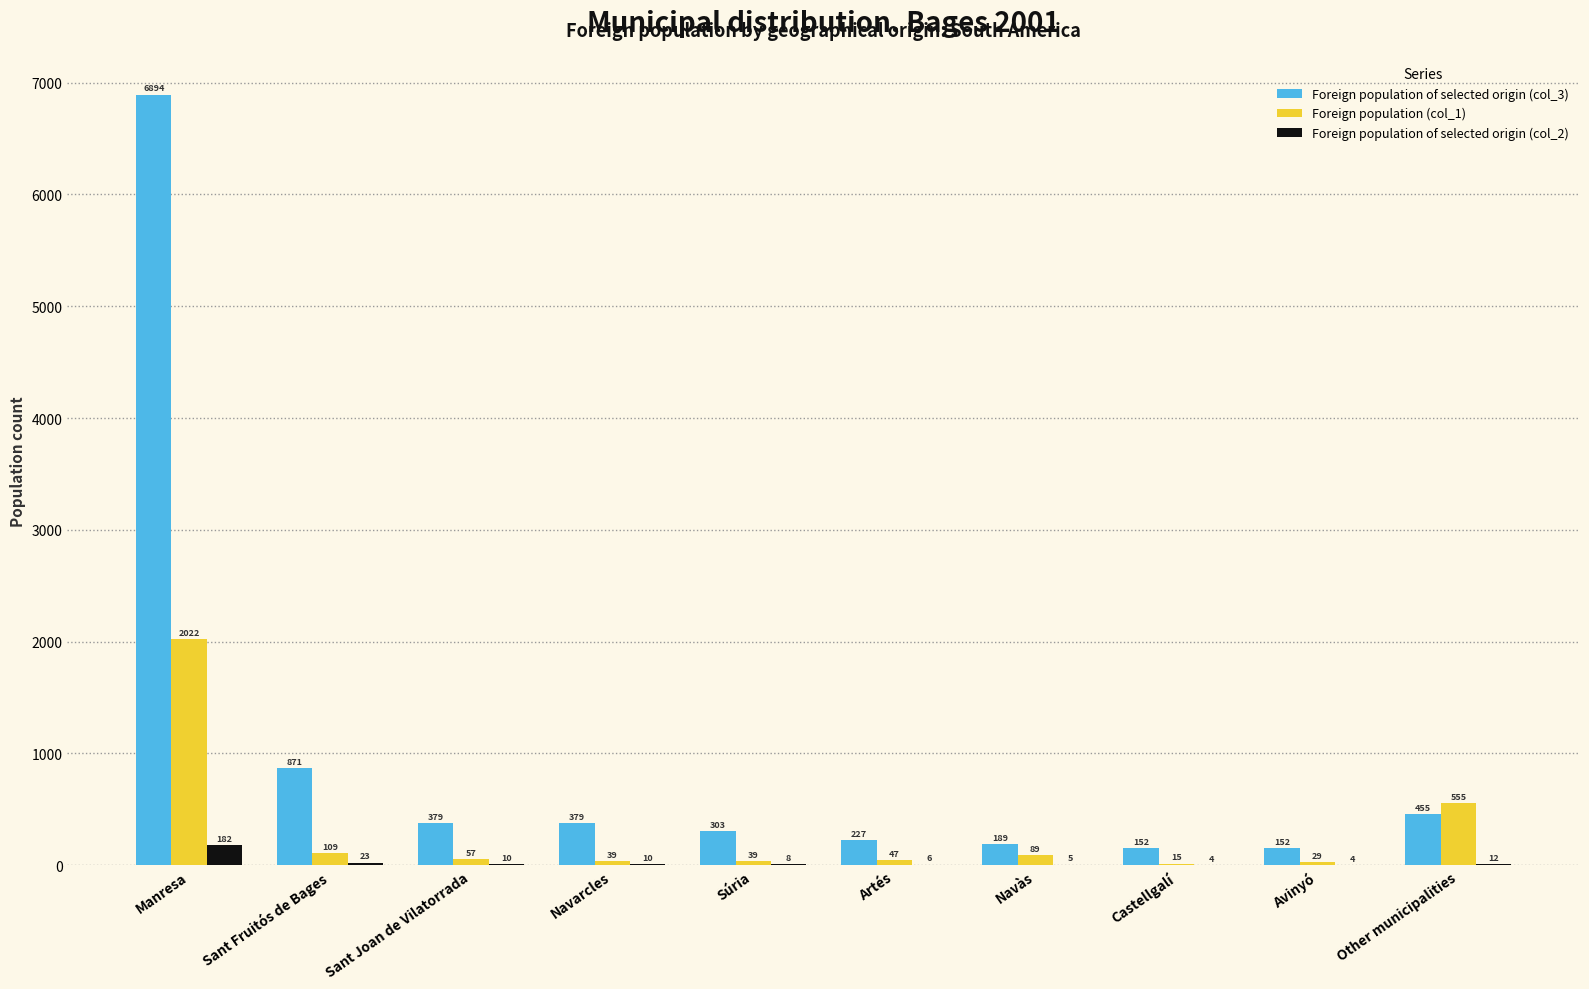

At which category is the sum across all series the highest?

Manresa